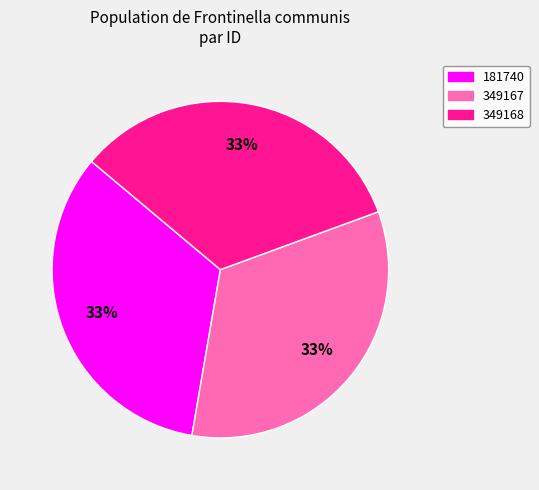

Combined, do 349167 and 349168 account for over 50%?

Yes